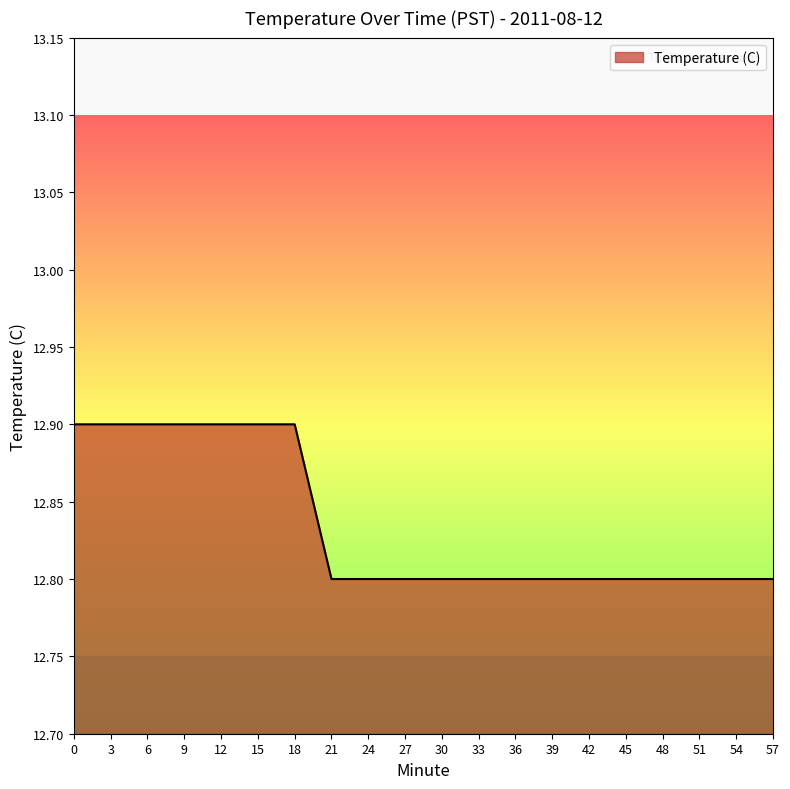

Is it true that the value at 36 is 12.8?

True